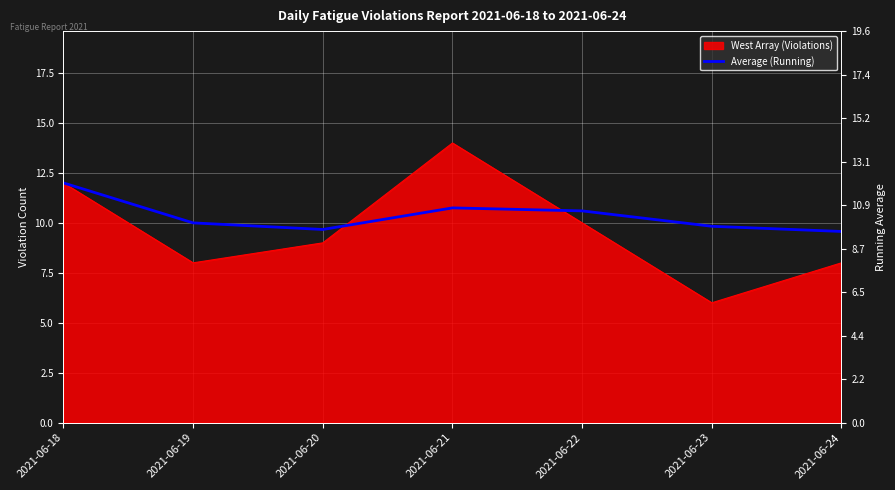

Between 2021-06-18 and 2021-06-22, which is larger?

2021-06-18